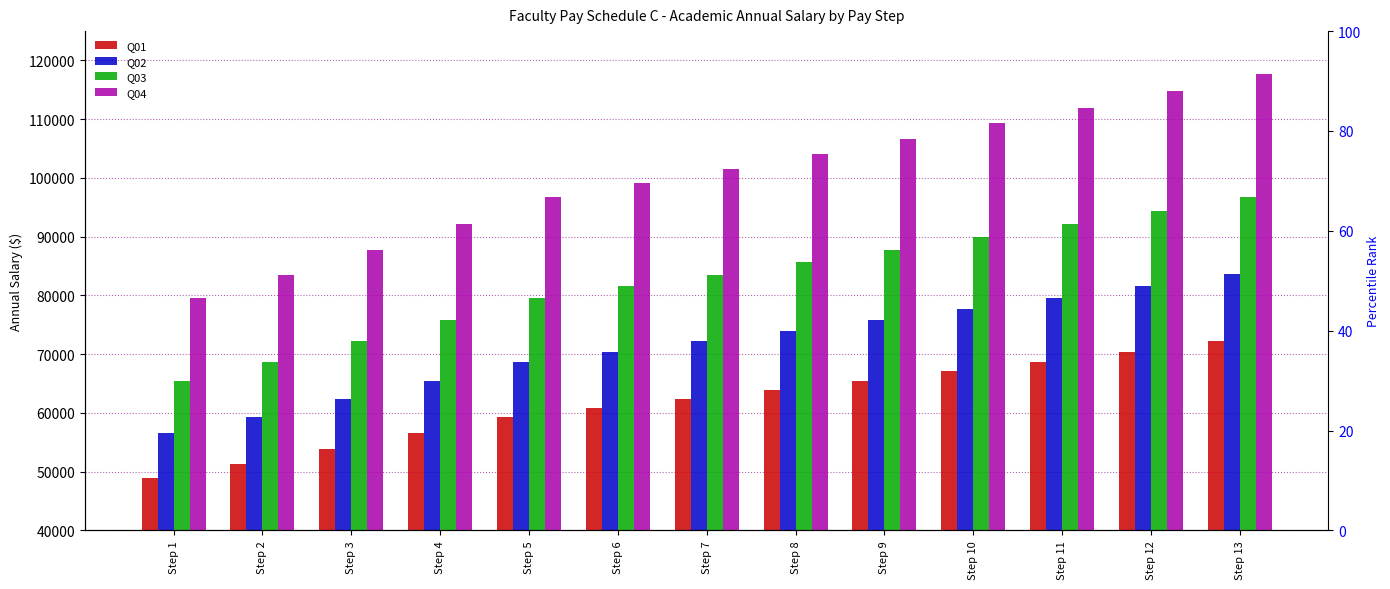

What is the sum of all Q01 values?

800999.9